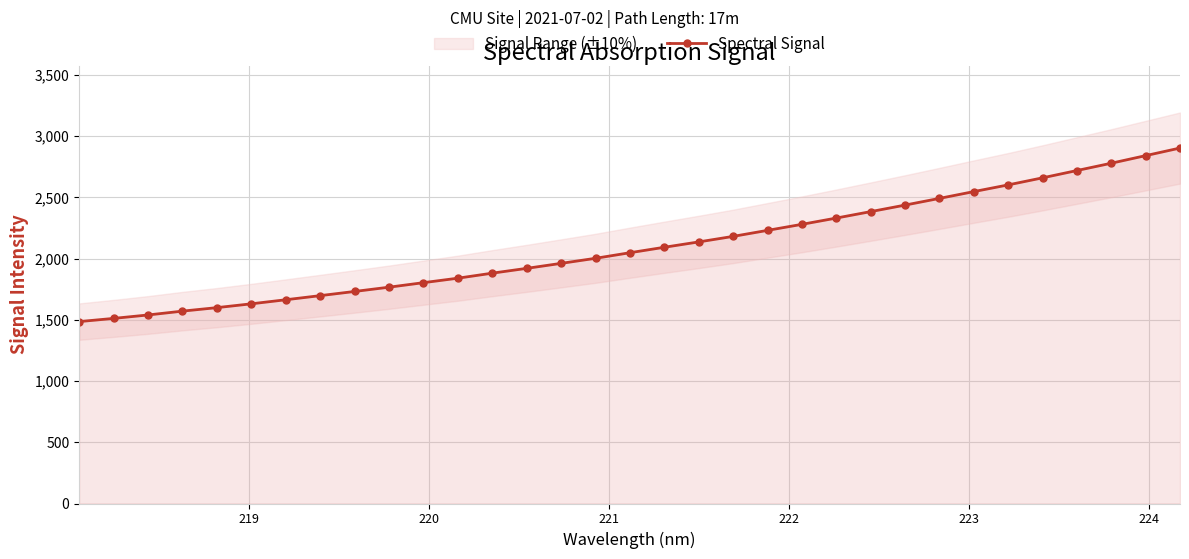

What is the highest value of the Spectral Signal series?

2903.8